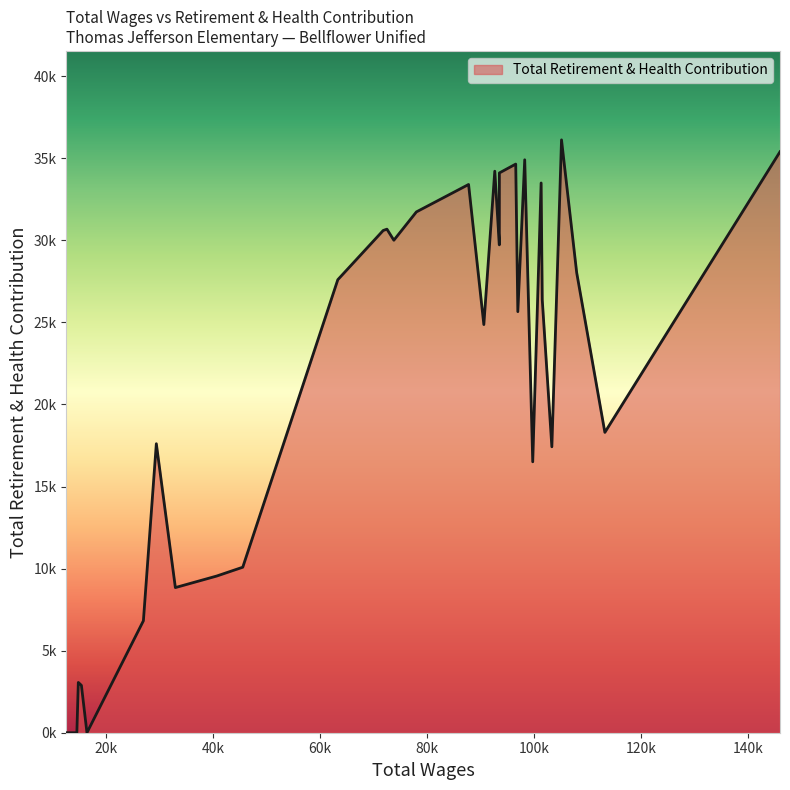

What is the approximate value at 1?

18300